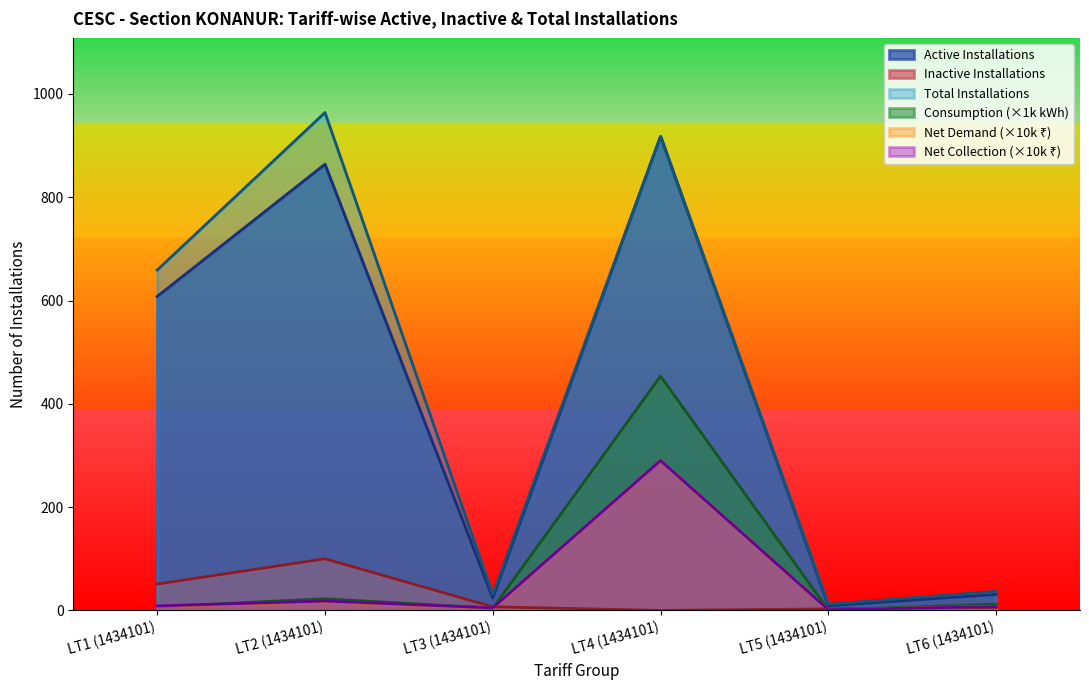

True or false: Total Installations has a value of 1512.5 at LT4 (1434101).

False